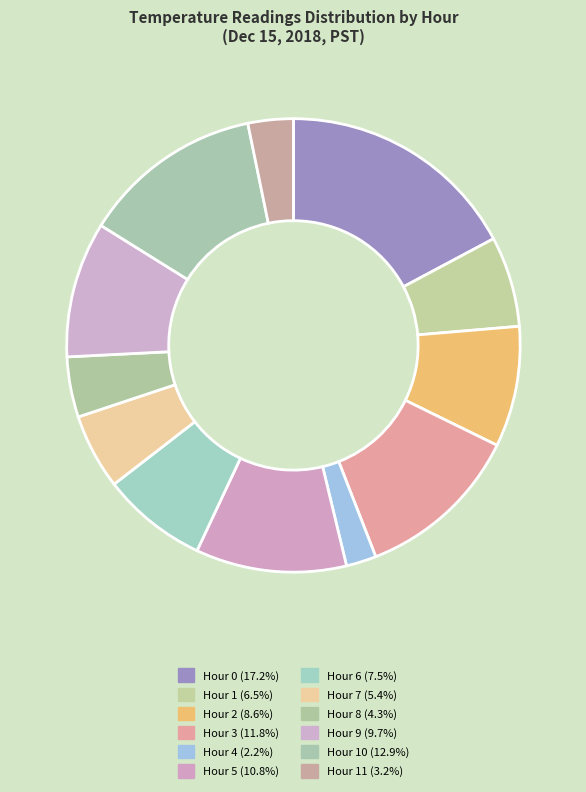

Count the number of slices in the pie.

12